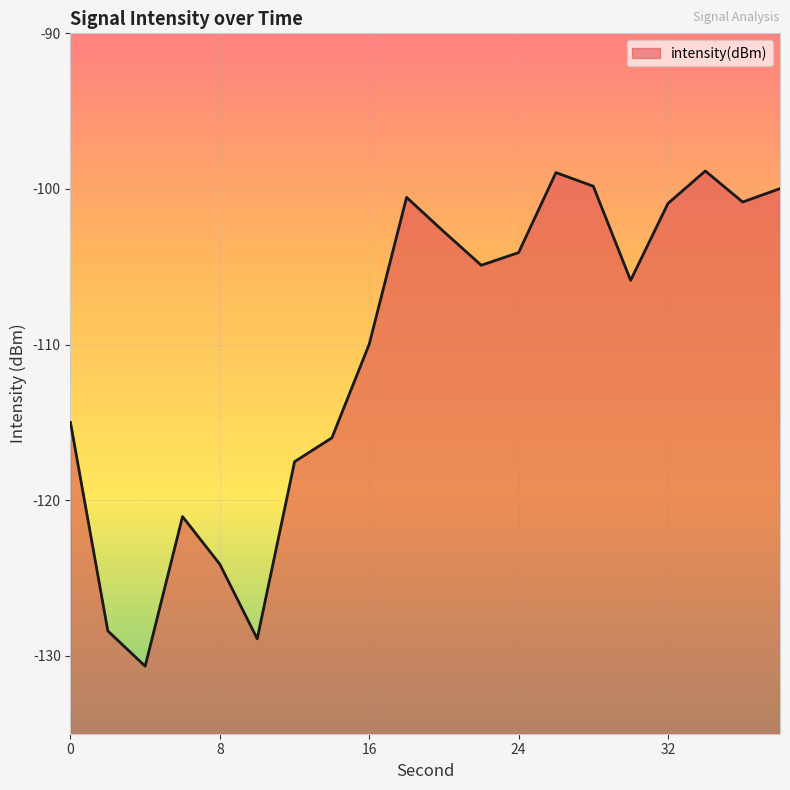

Rank the categories by value from lowest to highest.

4, 10, 2, 8, 6, 12, 14, 0, 16, 30, 22, 24, 20, 32, 36, 18, 38, 28, 26, 34